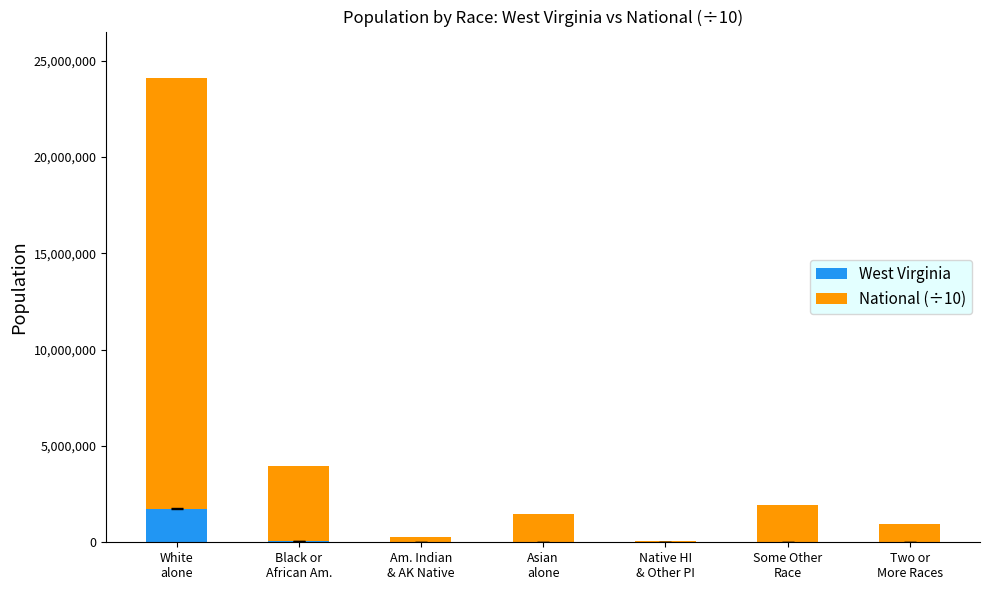

What is the total value across all series at Am. Indian
& AK Native?

297011